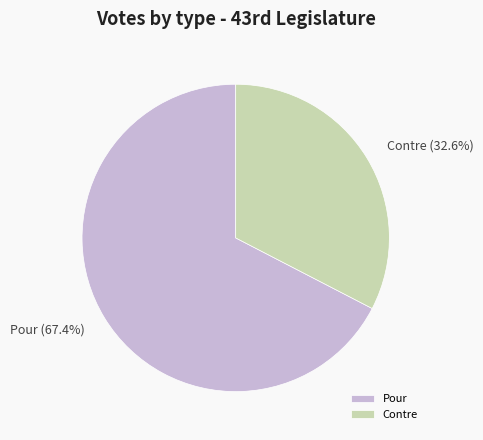

How many slices are in this pie chart?

2